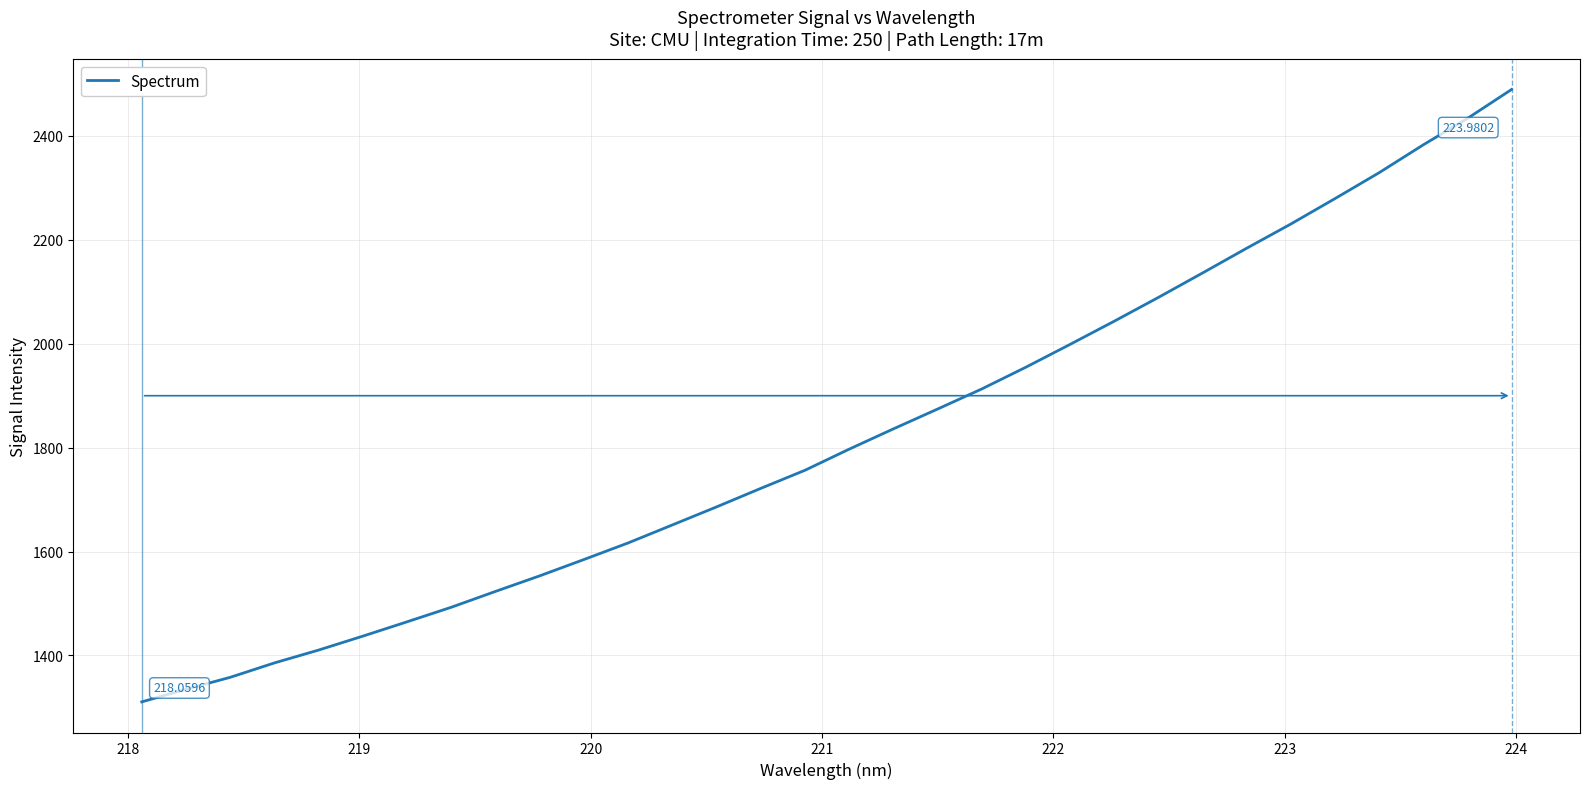

Count the number of values greater than 1797.

16